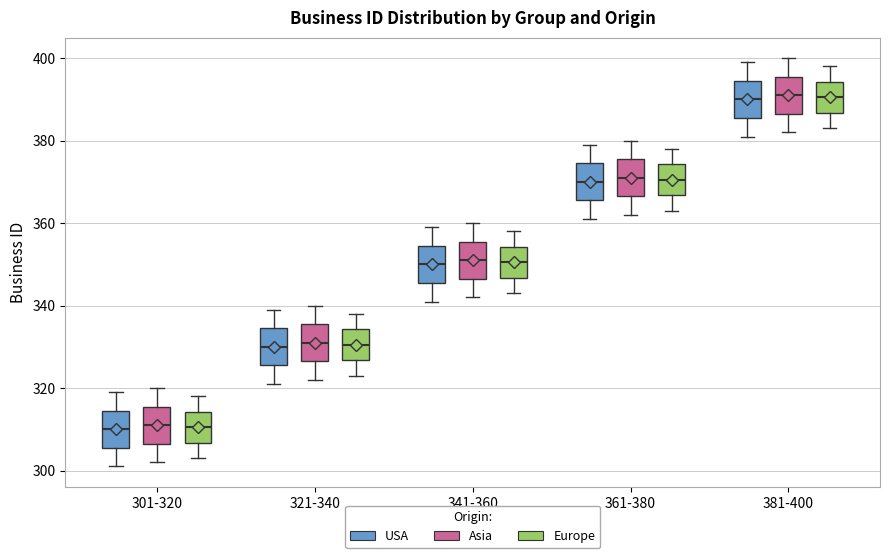

Reading left to right, transcribe this box plot: for each box, give where its median line is, the range the box spans, and where its two whiskers end, as read against the y-axis. The values are not printed on the chart, so give them approximately, as read against the axis.

301-320 (USA): median 310, box 306 to 314, whiskers 302 to 320
301-320 (Asia): median 312, box 306 to 316, whiskers 302 to 320
301-320 (Europe): median 310, box 306 to 314, whiskers 304 to 318
321-340 (USA): median 330, box 326 to 334, whiskers 322 to 340
321-340 (Asia): median 332, box 326 to 336, whiskers 322 to 340
321-340 (Europe): median 330, box 326 to 334, whiskers 324 to 338
341-360 (USA): median 350, box 346 to 354, whiskers 342 to 360
341-360 (Asia): median 352, box 346 to 356, whiskers 342 to 360
341-360 (Europe): median 350, box 346 to 354, whiskers 344 to 358
361-380 (USA): median 370, box 366 to 374, whiskers 362 to 380
361-380 (Asia): median 372, box 366 to 376, whiskers 362 to 380
361-380 (Europe): median 370, box 366 to 374, whiskers 364 to 378
381-400 (USA): median 390, box 386 to 394, whiskers 382 to 400
381-400 (Asia): median 392, box 386 to 396, whiskers 382 to 400
381-400 (Europe): median 390, box 386 to 394, whiskers 384 to 398